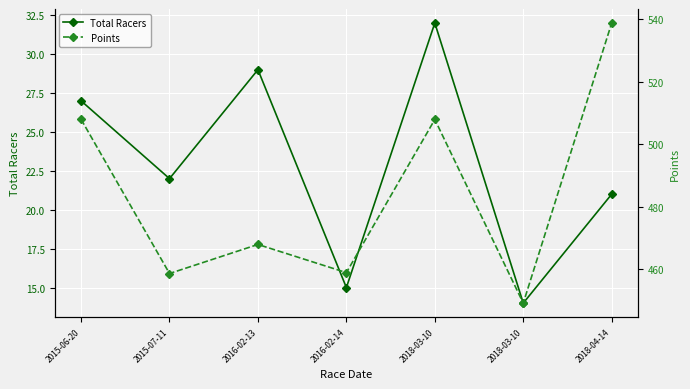

True or false: Total Racers has more than 1 interior local peaks.

True